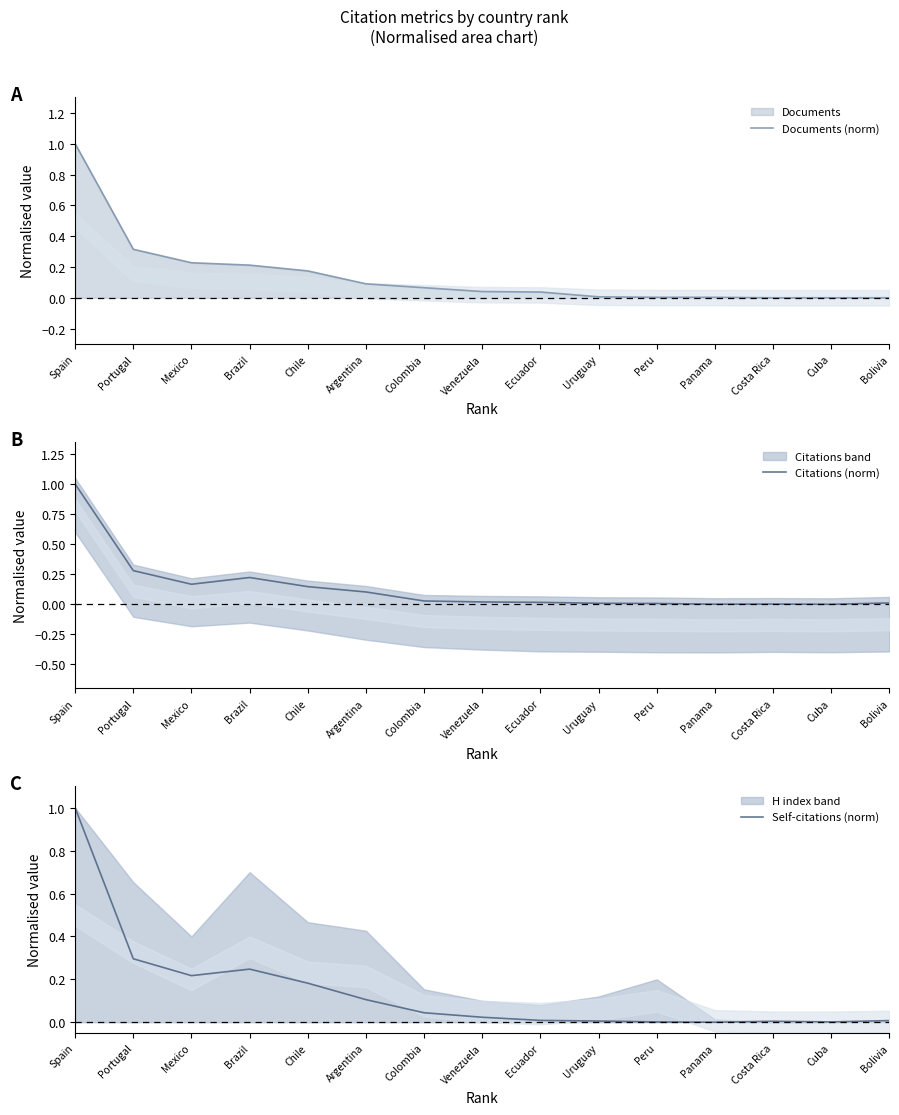

Between Chile and Argentina, which series saw the biggest shift?

Documents (norm)